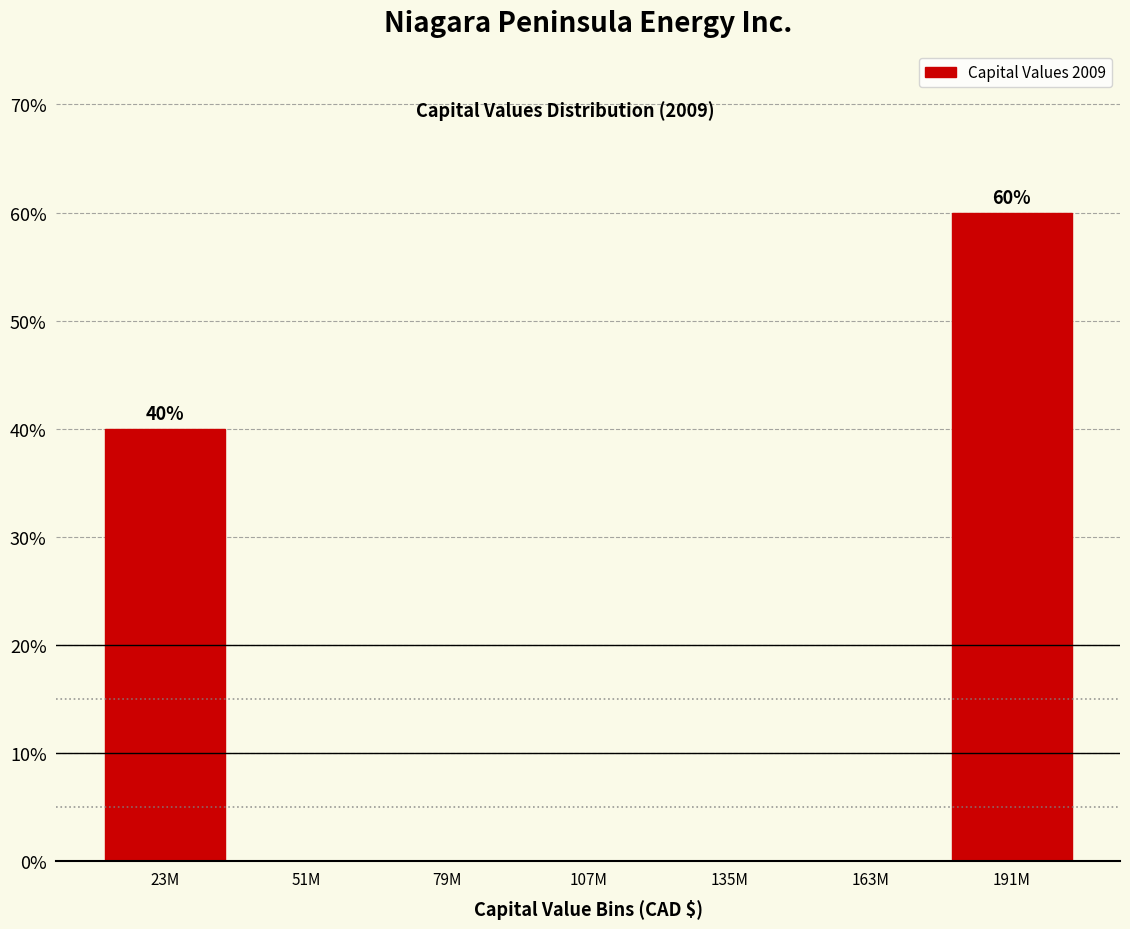

Reading right to left, extract all data points from this chart.

191M=60	163M=0	135M=0	107M=0	79M=0	51M=0	23M=40